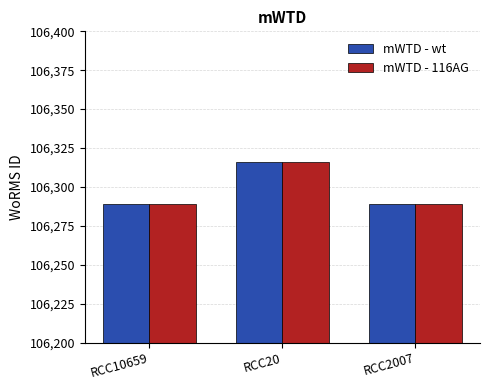

Reading right to left, transcribe all the data shown in this chart.

mWTD - wt: RCC2007=106289	RCC20=106316	RCC10659=106289
mWTD - 116AG: RCC2007=106289	RCC20=106316	RCC10659=106289